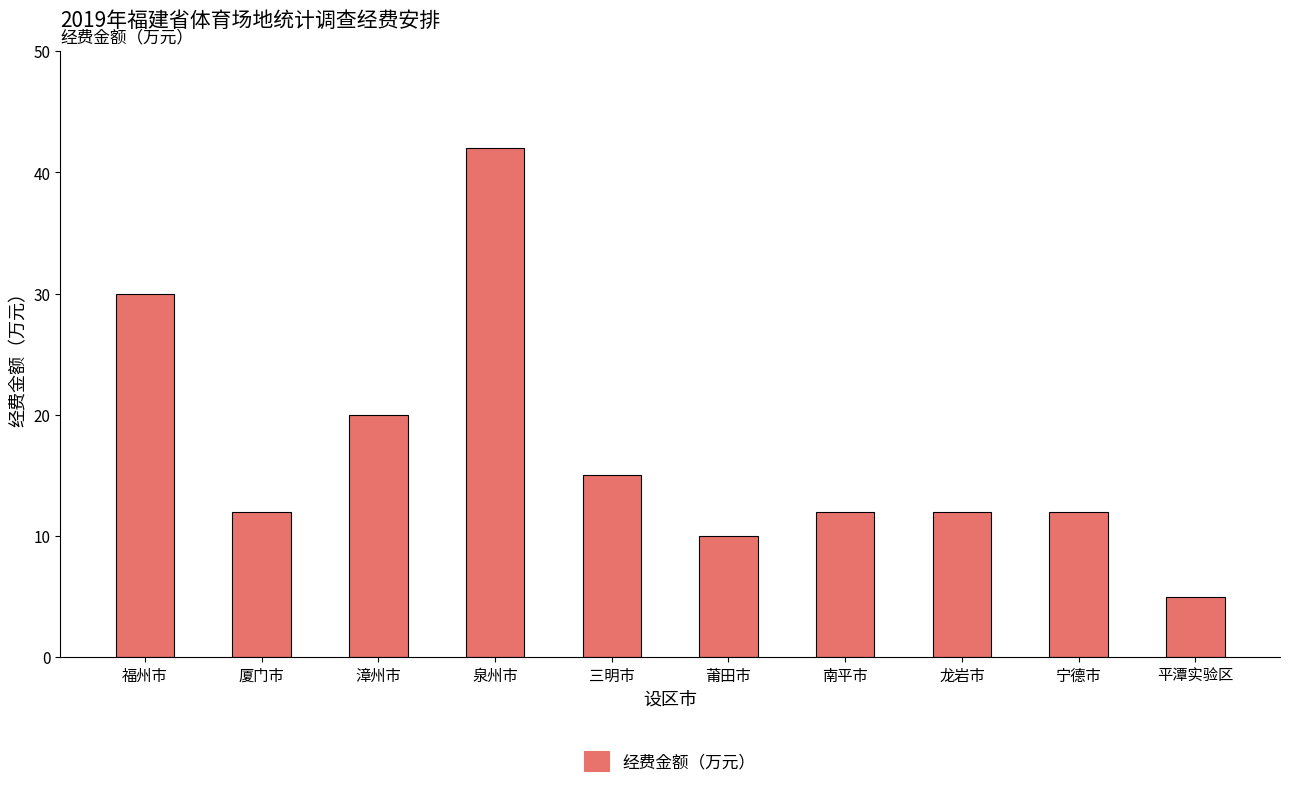

Does the chart contain stacked bars?

No